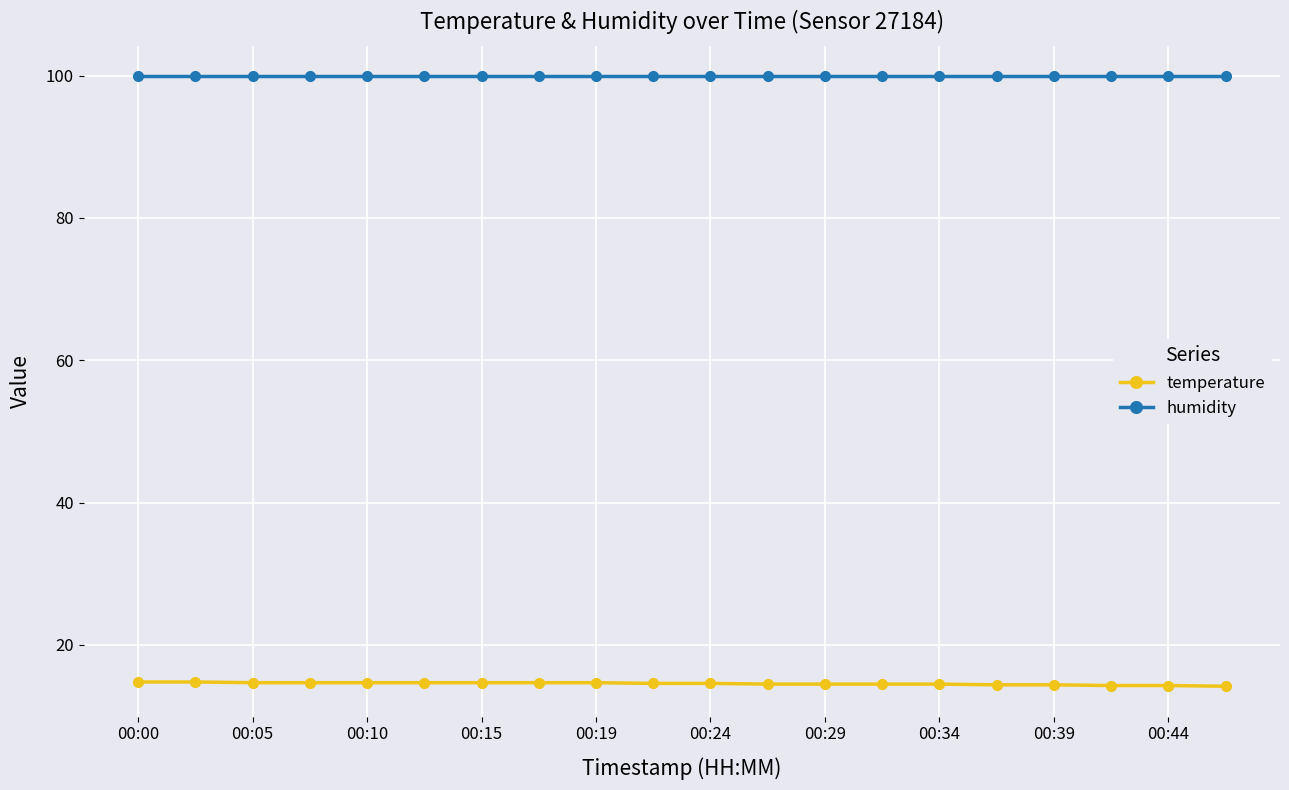

What are all the series names shown in the legend?

temperature, humidity